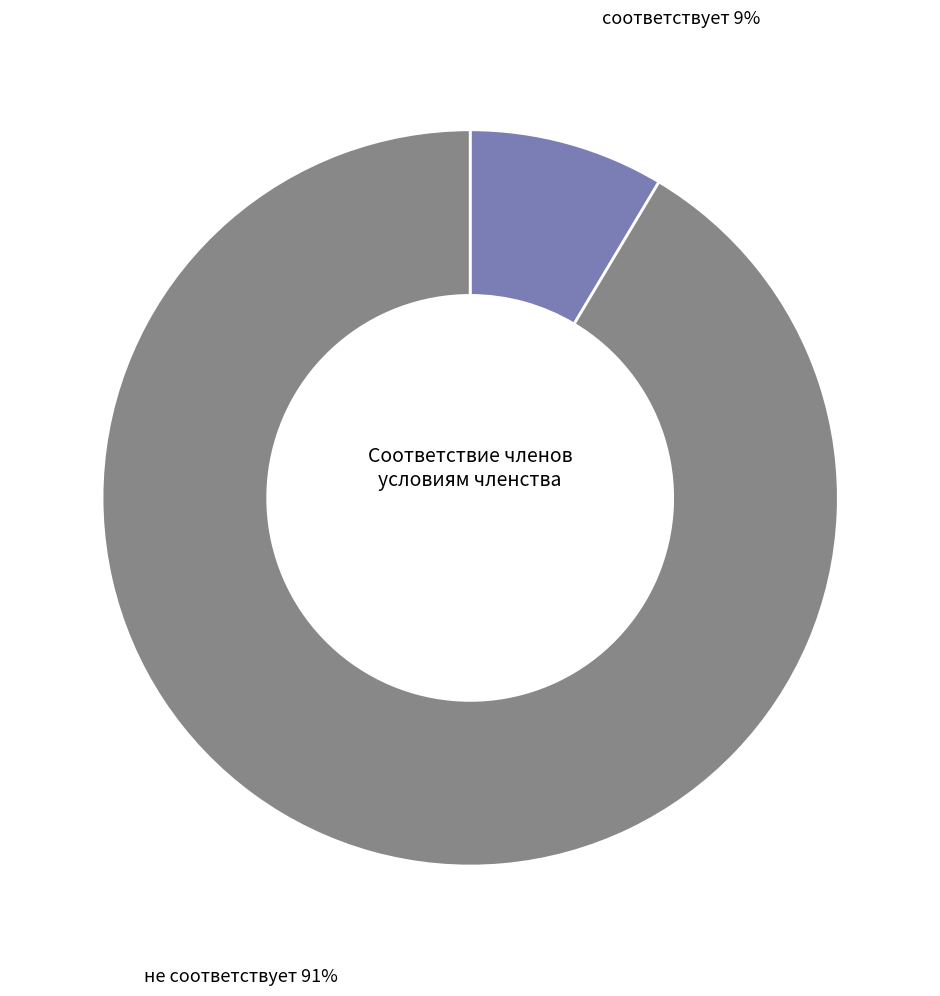

To the nearest percent, what is the average slice percentage?

50%